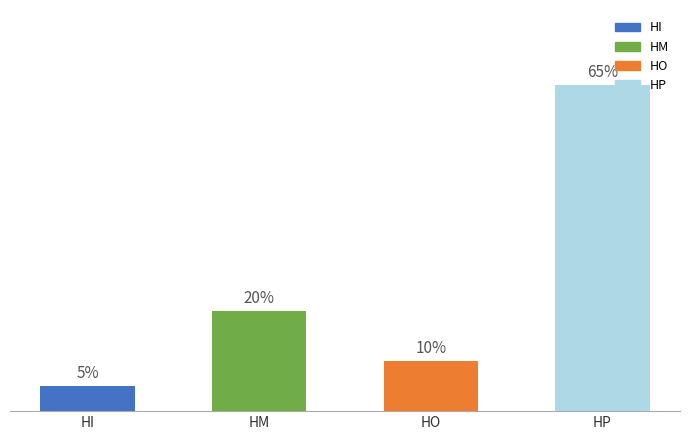

Which label corresponds to the smallest value in the chart?

HI